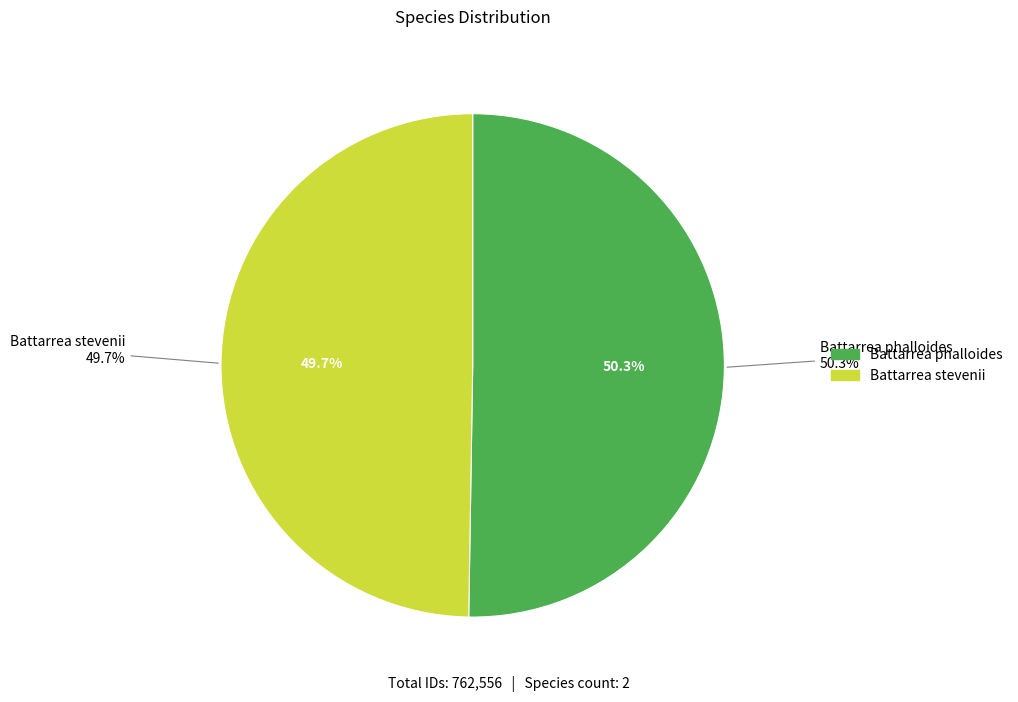

To the nearest percent, what portion does Battarrea phalloides represent?

50%